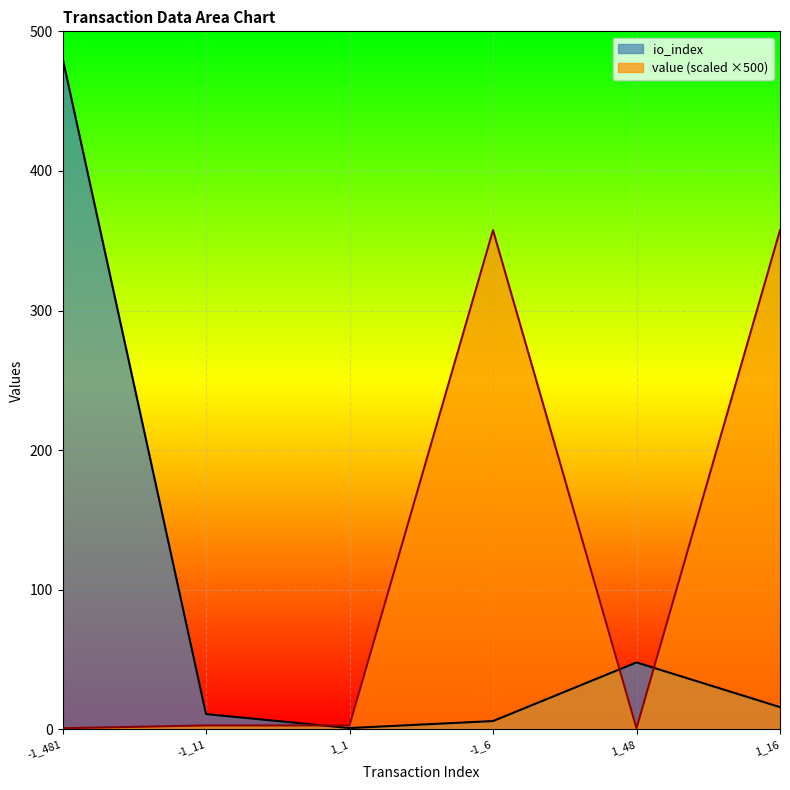

What is the sum of all io_index values?

563.0